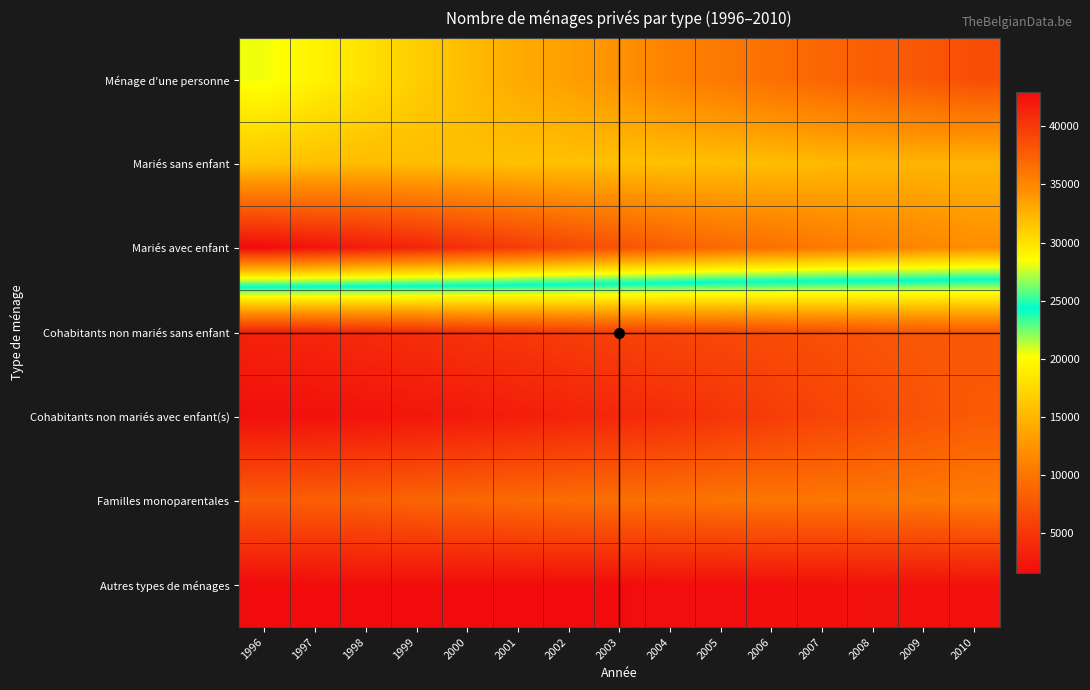

Reading right to left, what are all the values shown in this chart?

Ménage d'une personne: 2010=38680	2009=38072	2008=37599	2007=37082	2006=36462	2005=35848	2004=35273	2003=34353	2002=33579	2001=32948	2000=32060	1999=31089	1998=30055	1997=29081	1996=28206
Mariés sans enfant: 2010=32436	2009=32458	2008=32361	2007=32167	2006=31998	2005=31934	2004=31806	2003=31875	2002=31769	2001=31802	2000=31908	1999=31984	1998=32036	1997=31813	1996=31534
Mariés avec enfant: 2010=34581	2009=34998	2008=35440	2007=35873	2006=36411	2005=36895	2004=37583	2003=38352	2002=39091	2001=39847	2000=40615	1999=41331	1998=41865	1997=42383	1996=42917
Cohabitants non mariés sans enfant: 2010=7822	2009=7756	2008=7477	2007=7074	2006=6865	2005=6539	2004=6303	2003=5950	2002=5575	2001=5174	2000=4823	1999=4400	1998=4130	1997=3792	1996=3503
Cohabitants non mariés avec enfant(s): 2010=7978	2009=7402	2008=6733	2007=6174	2006=5543	2005=4940	2004=4363	2003=3877	2002=3488	2001=3095	2000=2752	1999=2478	1998=2256	1997=2064	1996=1961
Familles monoparentales: 2010=10723	2009=10461	2008=10331	2007=10213	2006=10213	2005=10028	2004=9825	2003=9650	2002=9424	2001=9256	2000=8931	1999=8764	1998=8462	1997=8274	1996=8109
Autres types de ménages: 2010=2093	2009=2059	2008=2138	2007=1975	2006=1884	2005=1853	2004=1817	2003=1792	2002=1768	2001=1699	2000=1656	1999=1648	1998=1665	1997=1663	1996=1635